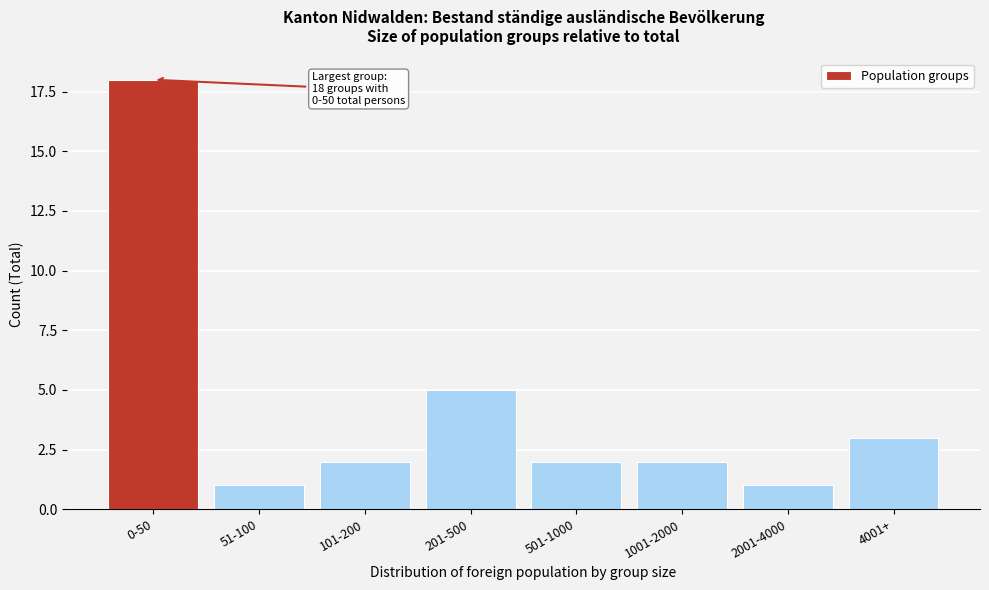

Reading left to right, list all the values displayed in this chart.

0-50=18	51-100=1	101-200=2	201-500=5	501-1000=2	1001-2000=2	2001-4000=1	4001+=3